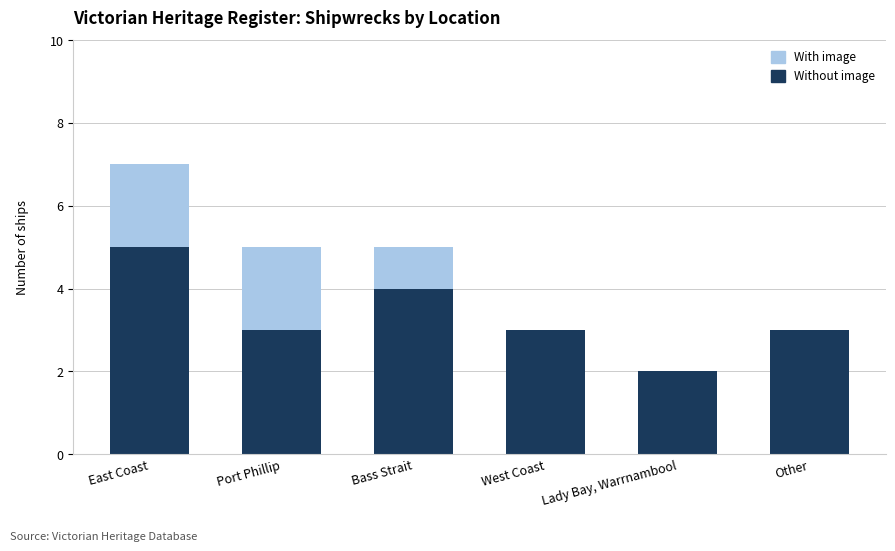

What is the highest value of the Without image series?

5